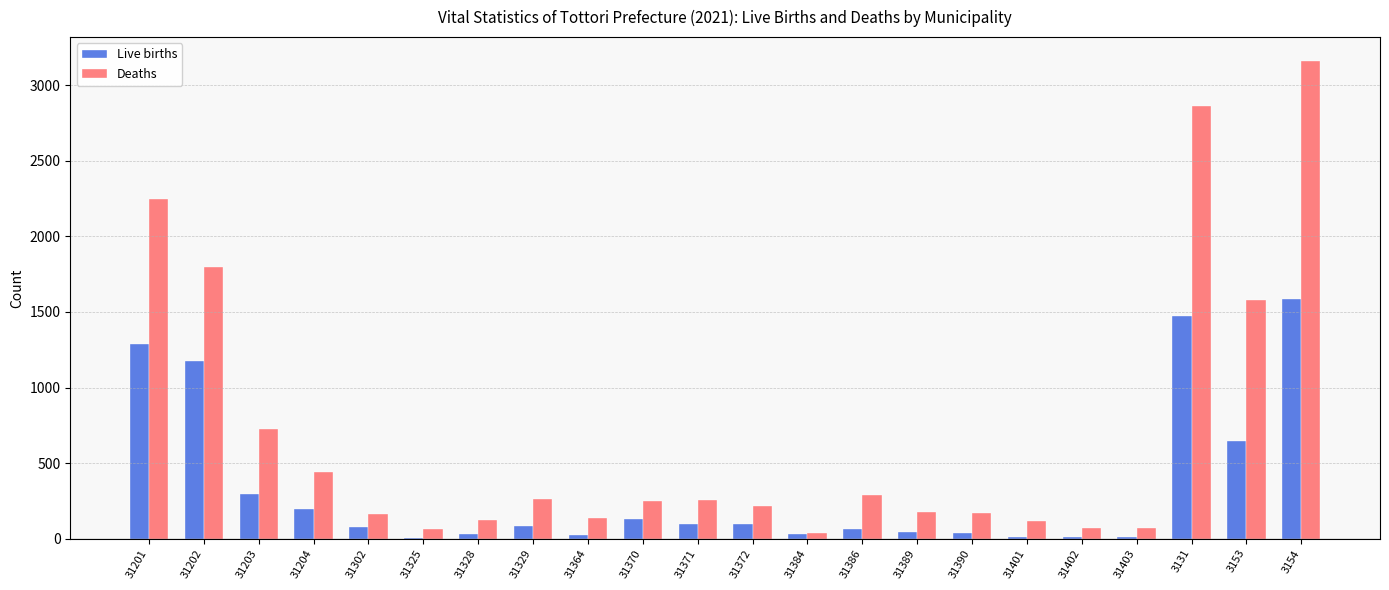

True or false: Deaths has a value of 1389 at 31201.

False